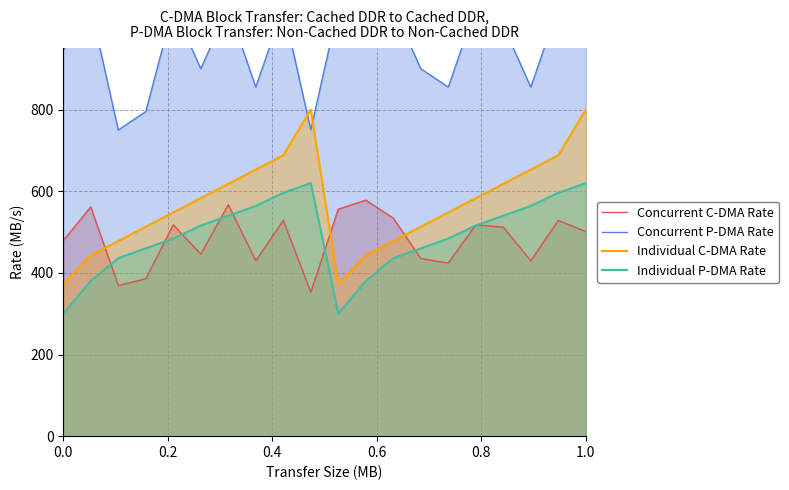

What is the sum of all Individual P-DMA Rate values?

9792.0